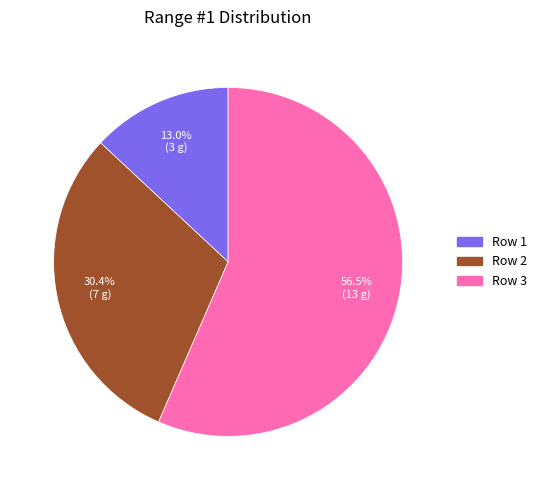

Do Row 2 and Row 3 together represent more than half of the pie?

Yes